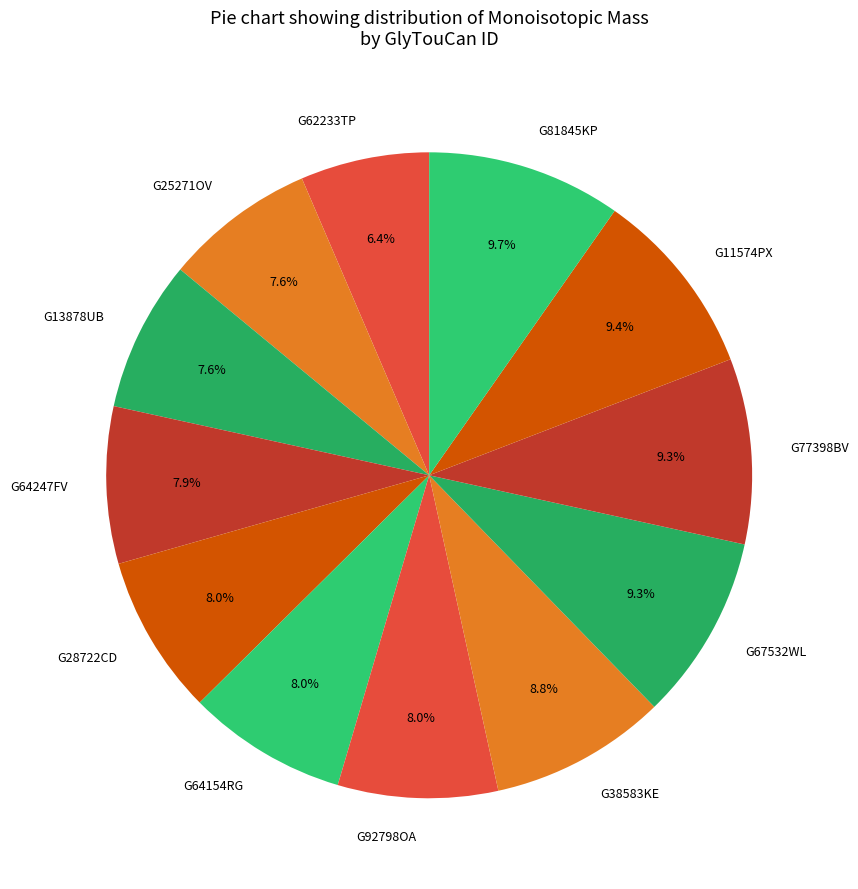

How many slices are in this pie chart?

12